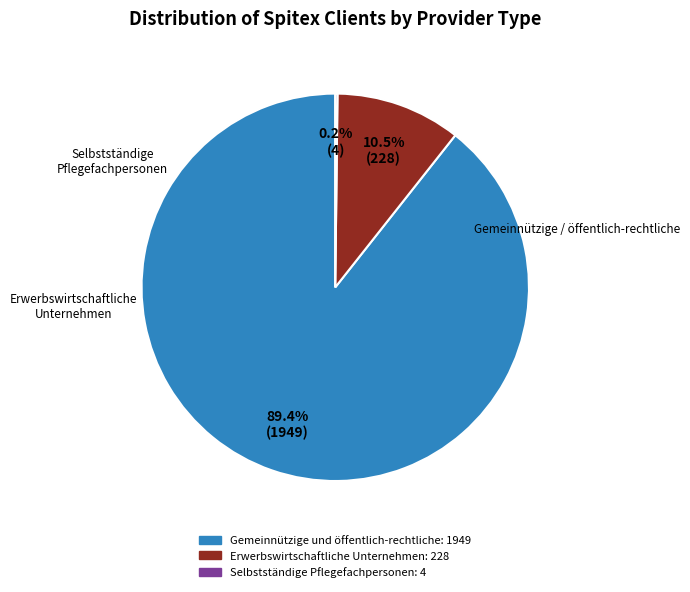

Does any single category account for the majority?

Yes